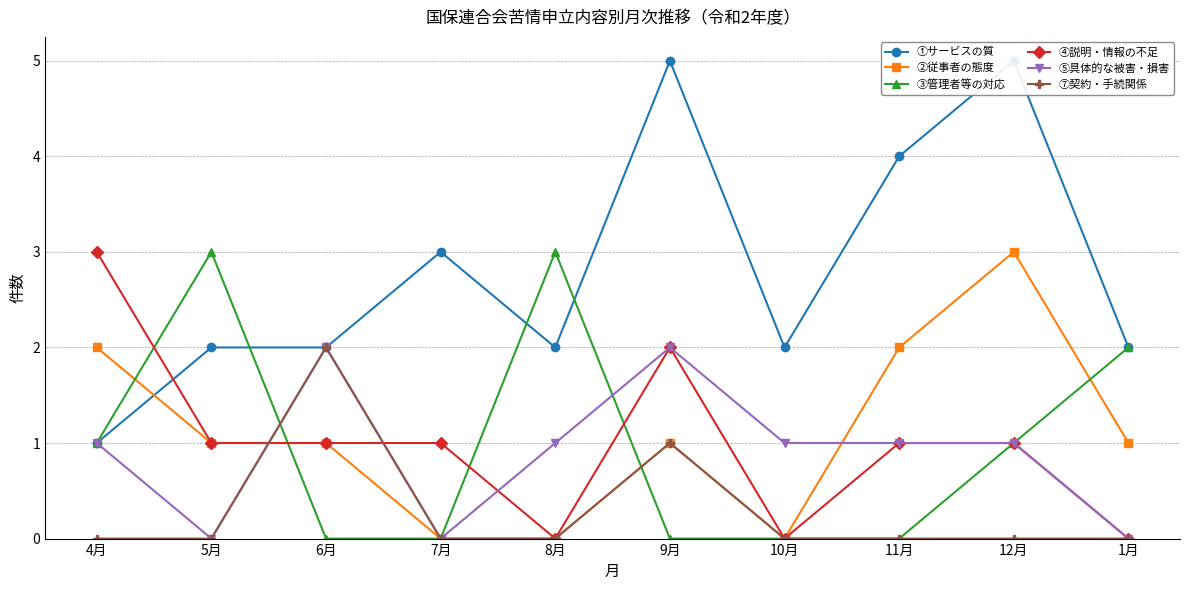

How many lines are shown in the chart?

6